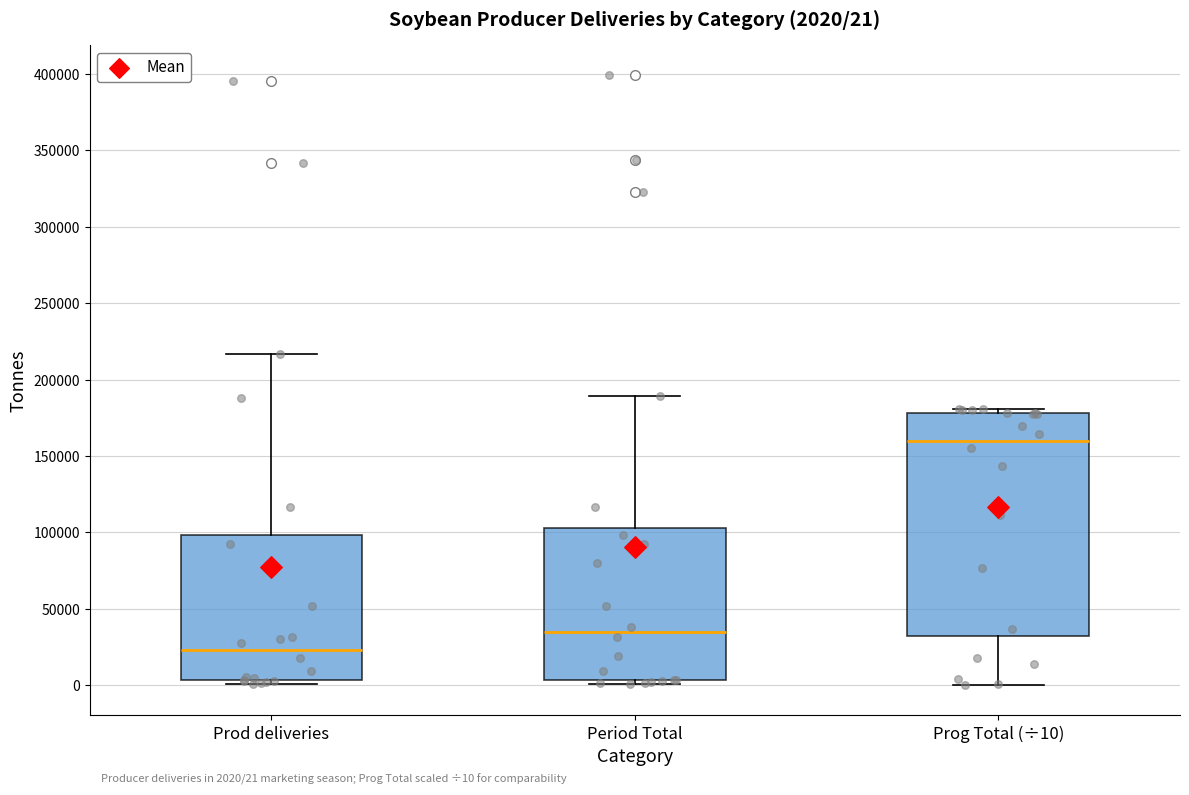

Comparing the boxes themselves (not the whiskers), which one is the tallest?

Prog Total (÷10)